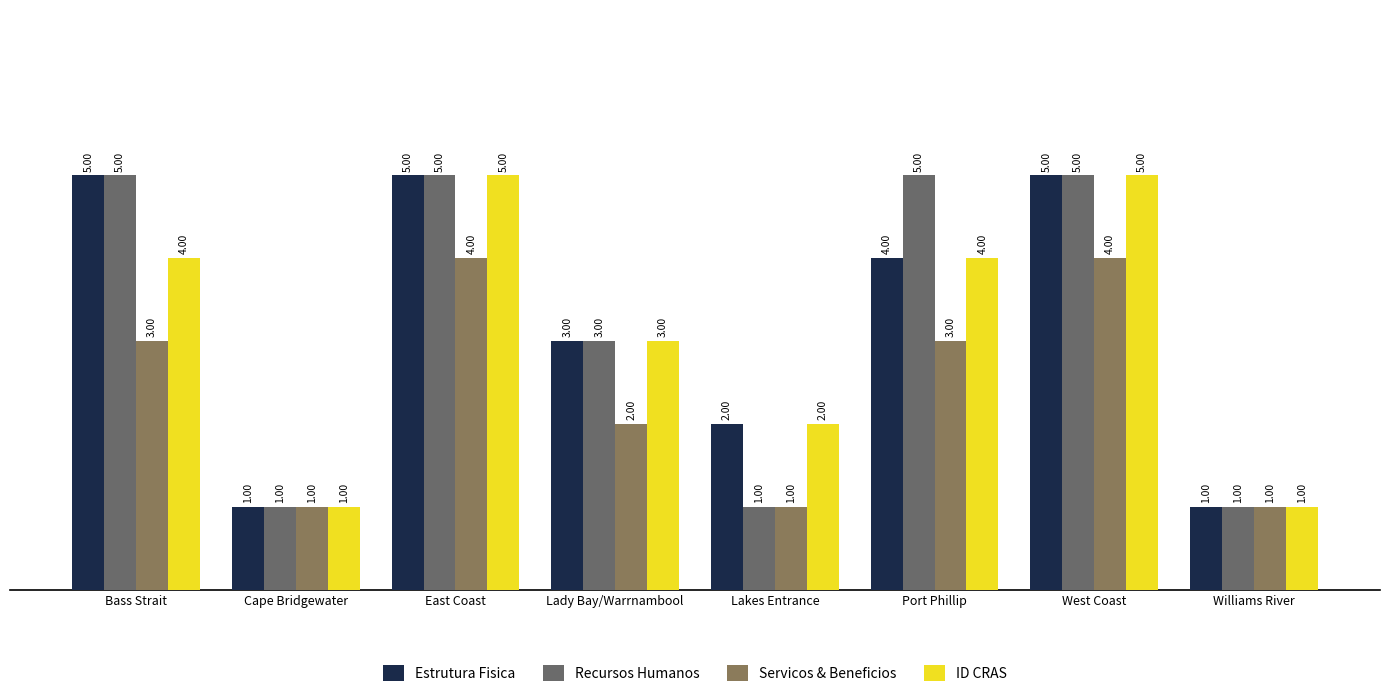

What is the total value across all series at East Coast?

19